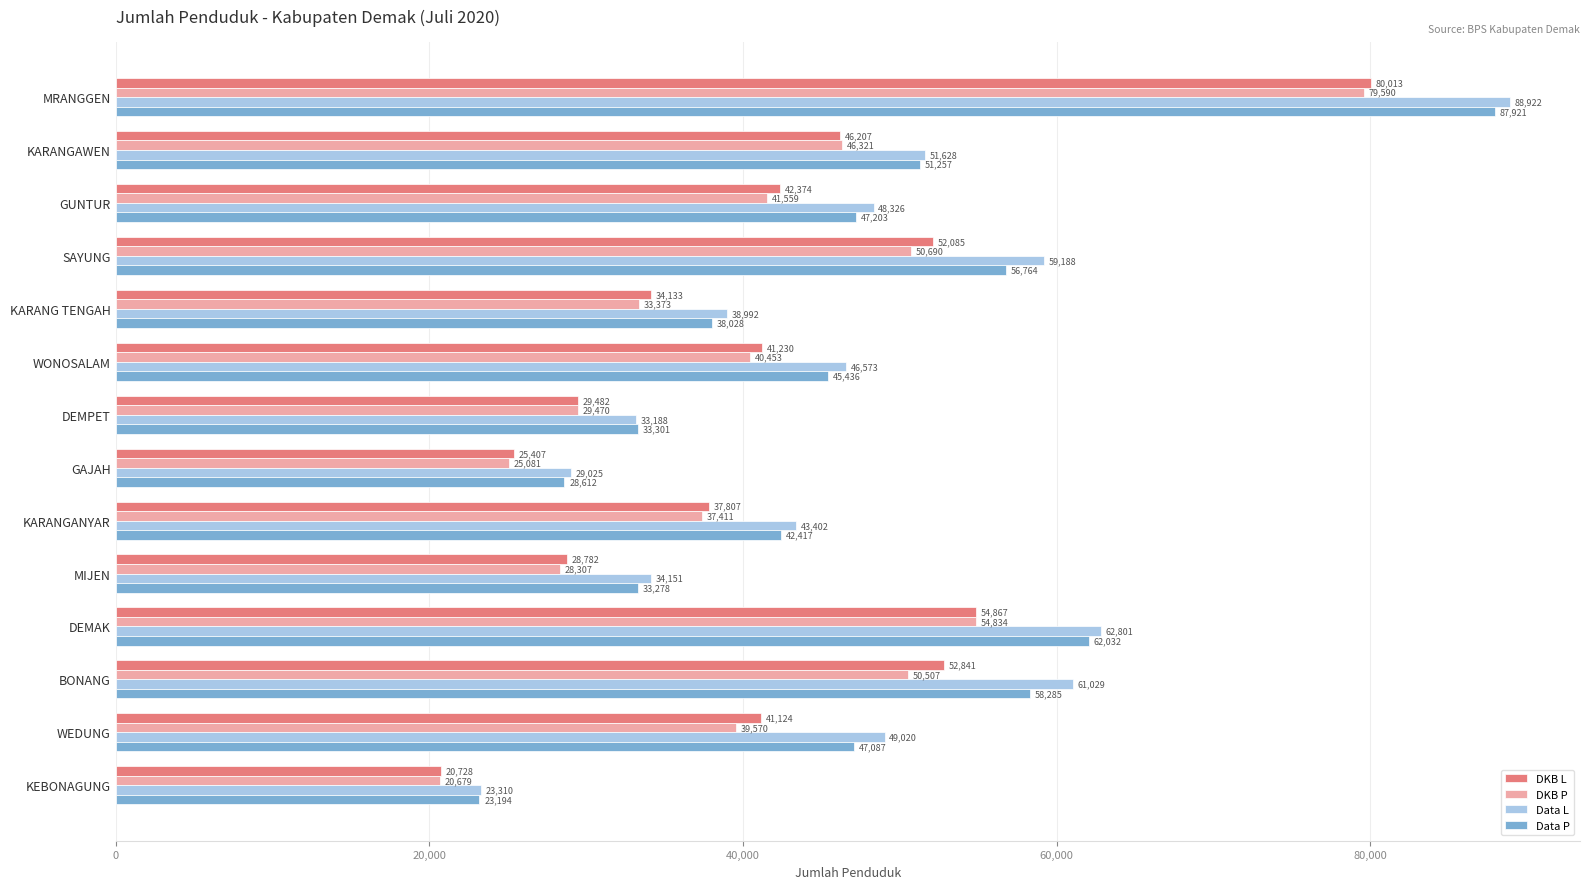

What is the minimum value for Data L?

23310